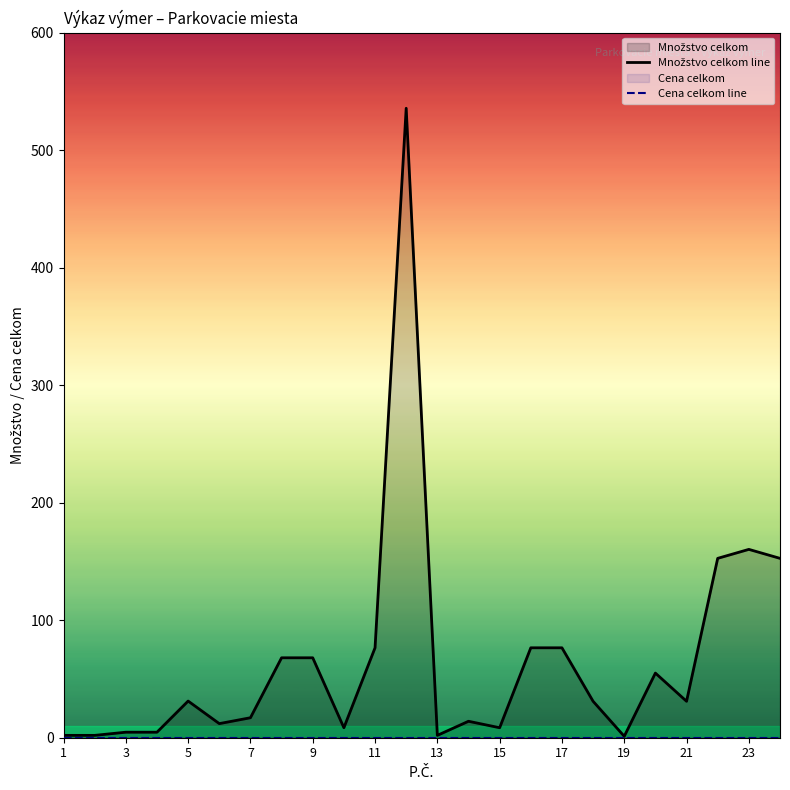

What is the sum of the values at 11 and 15?

85.0